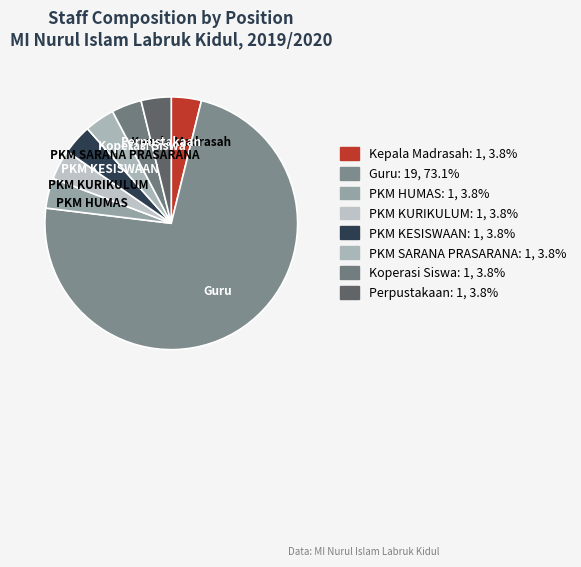

Which slice represents more than half of the pie?

Guru